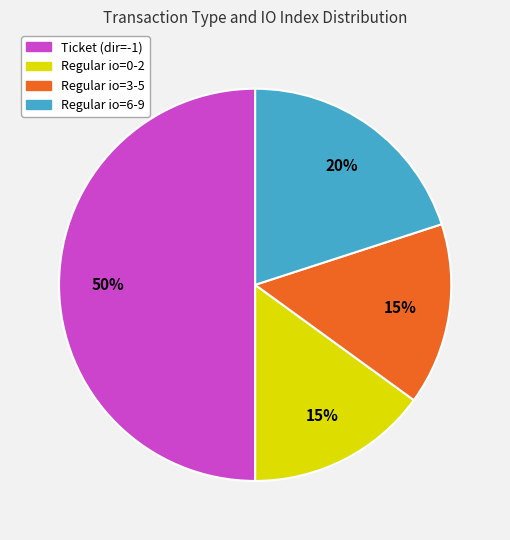

To the nearest percent, what is the average slice percentage?

25%